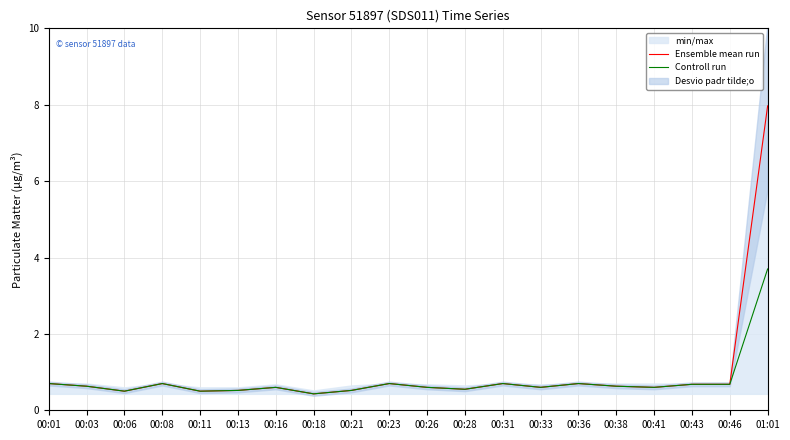

Rank the series by their average value, from highest to lowest.

Ensemble mean run, Controll run